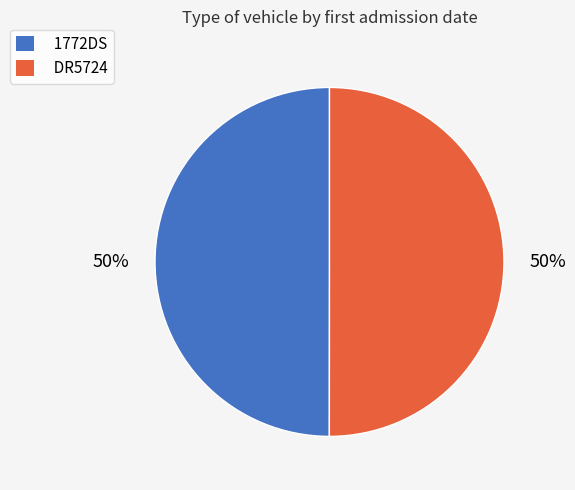

What percentage is the 1772DS slice, to the nearest percent?

50%